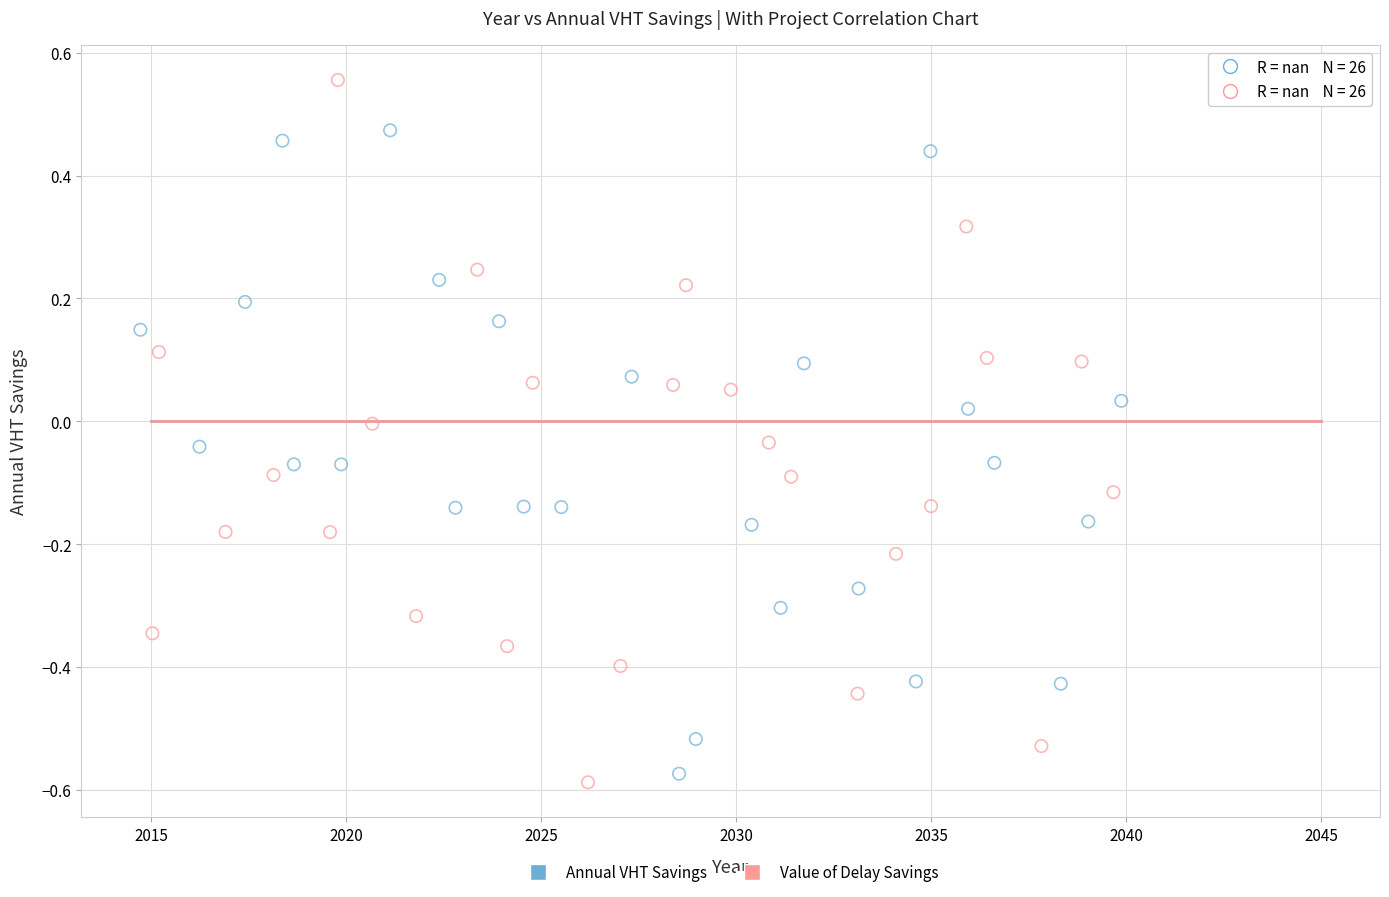

Which series contains the highest Y value?

Value of Delay Savings